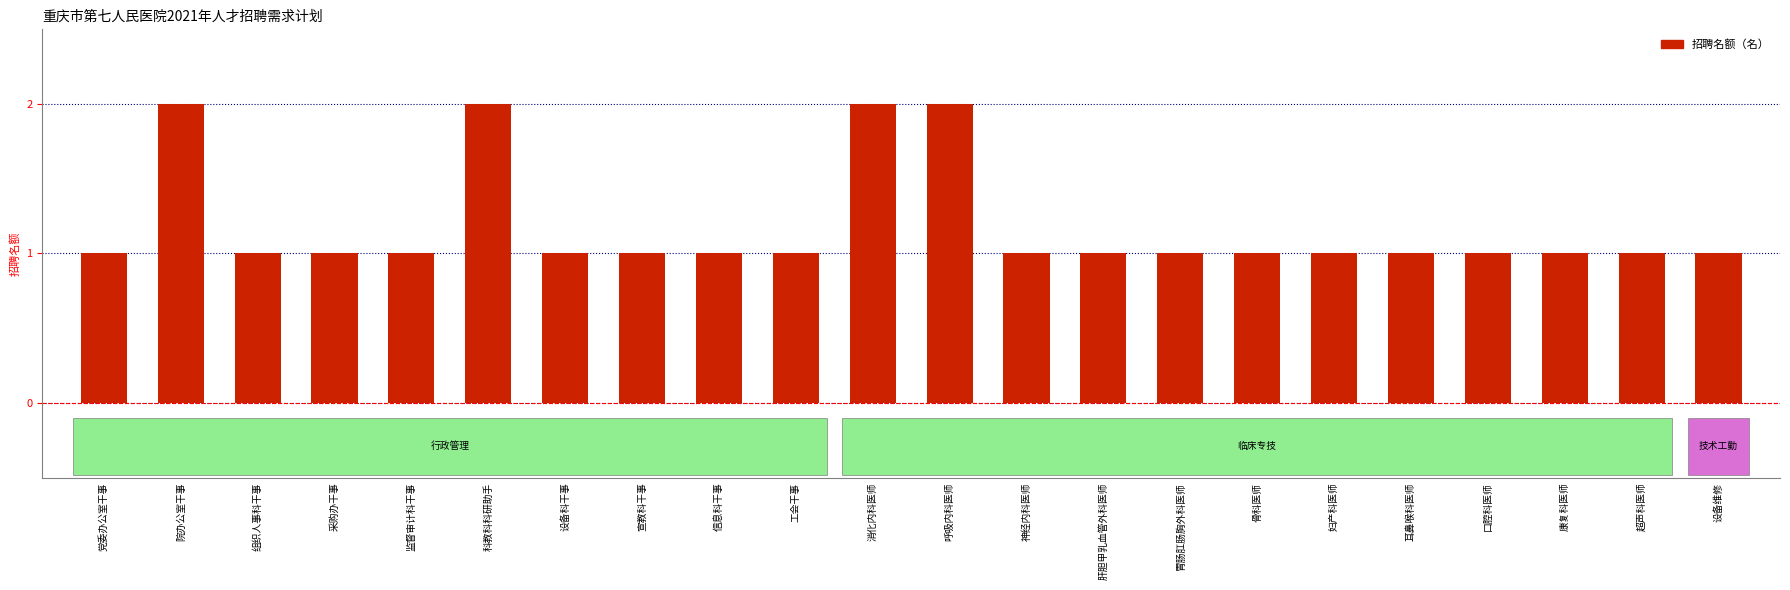

What is the change in value from 院办公室干事 to 设备科干事?

-1